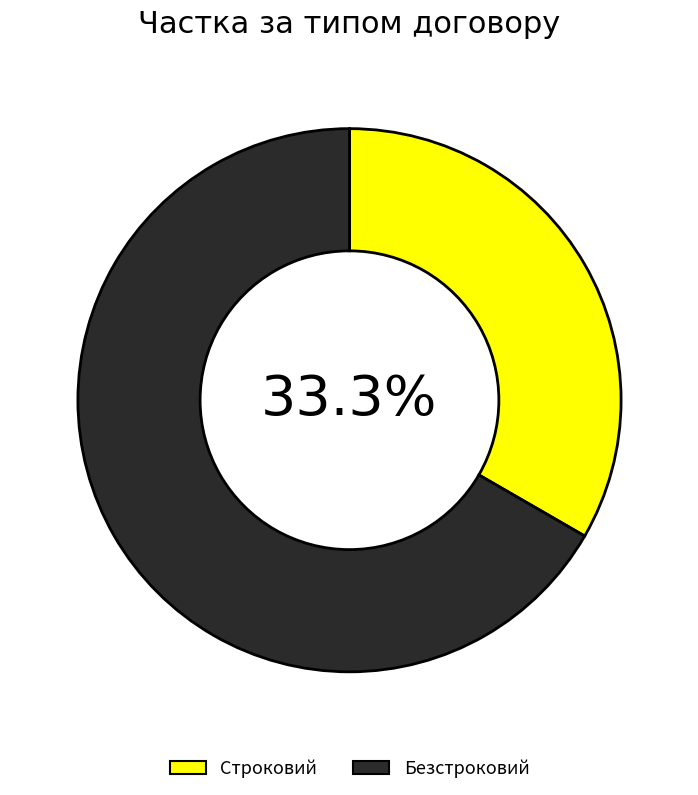

Between Безстроковий and Строковий, which is larger?

Безстроковий